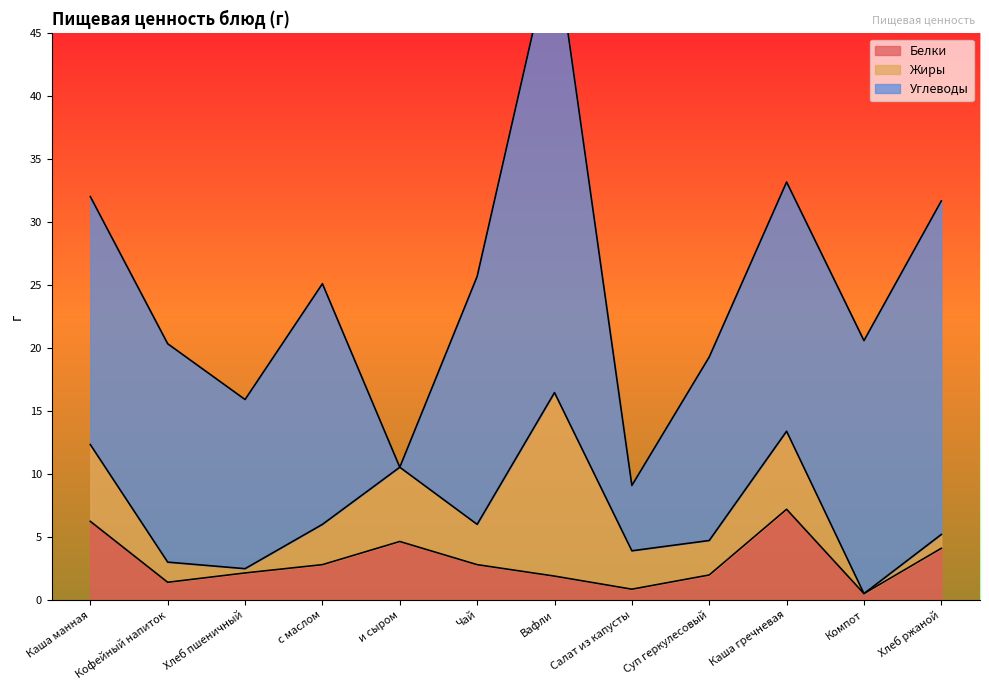

What is the difference between the maximum and minimum values in the Углеводы series?

36.2